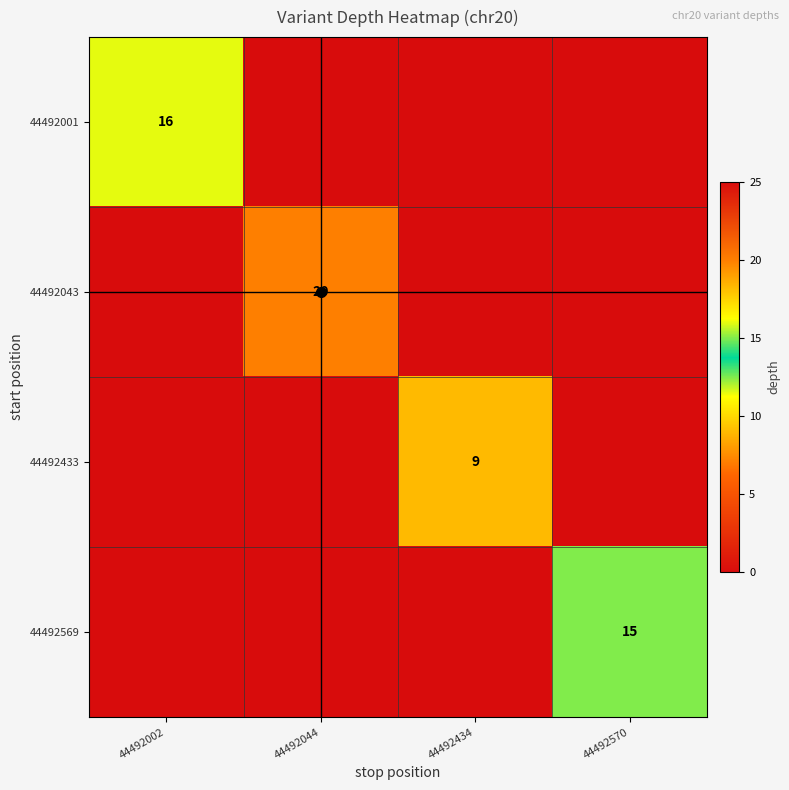

At how many categories does at least one series exceed 8?

4